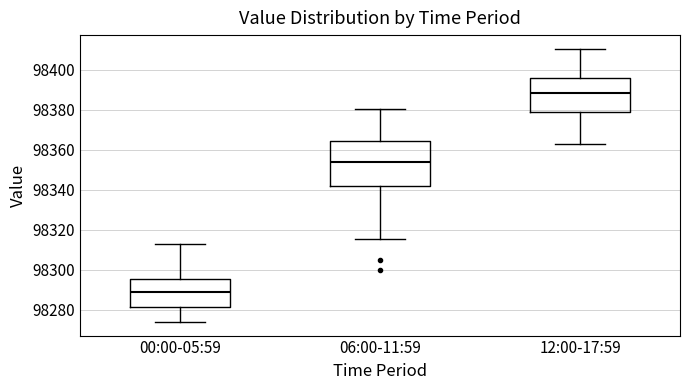

Reading left to right, read every box against the y-axis: the position of its median line, the range the box covers, and the ends of its whiskers. The values are not printed on the chart, so give them approximately, as read against the axis.

00:00-05:59: median 98288, box 98282 to 98296, whiskers 98274 to 98312
06:00-11:59: median 98354, box 98342 to 98364, whiskers 98316 to 98380
12:00-17:59: median 98388, box 98378 to 98396, whiskers 98362 to 98410